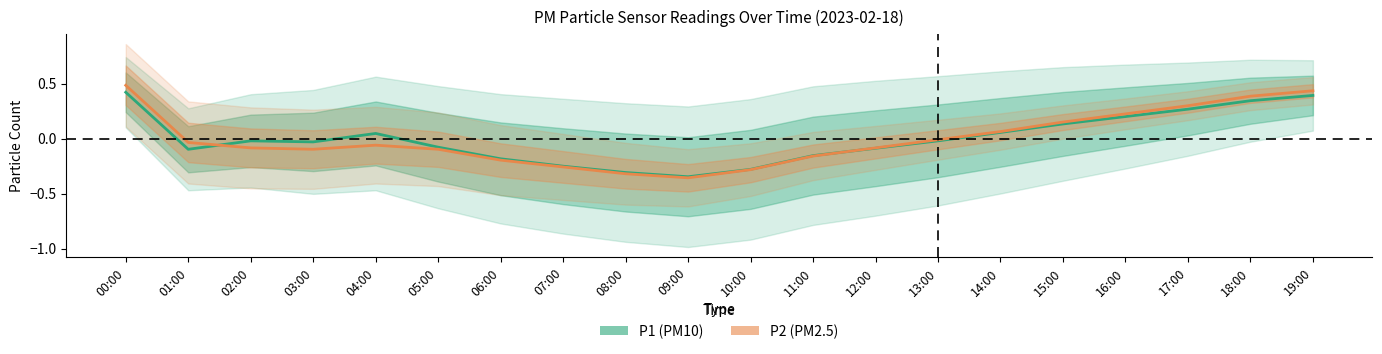

At which category does the chart reach its minimum across all series?

09:00